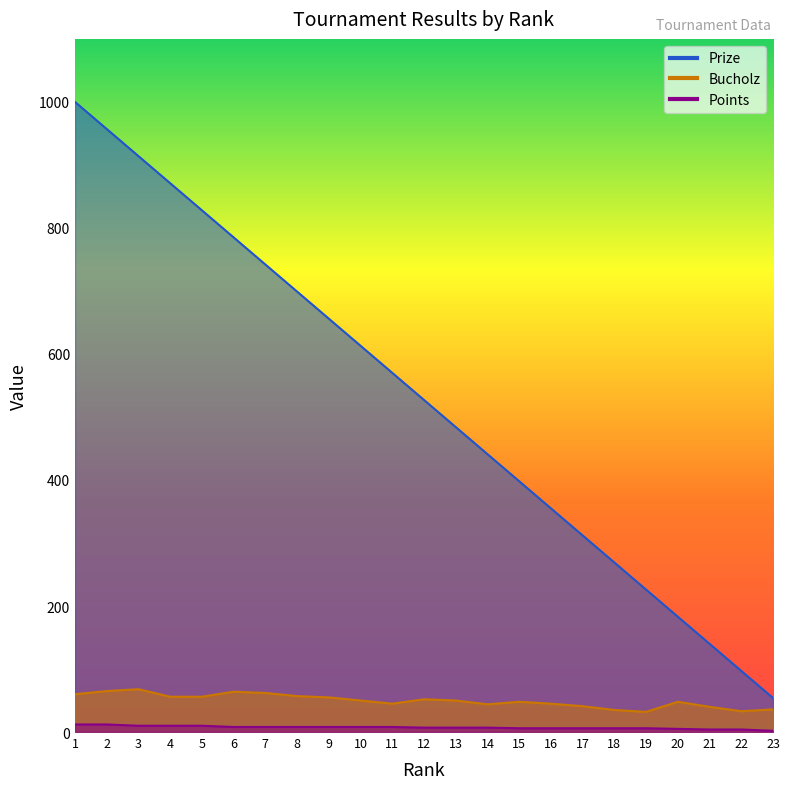

What is the value of the Prize point at the 4th from the left?

871